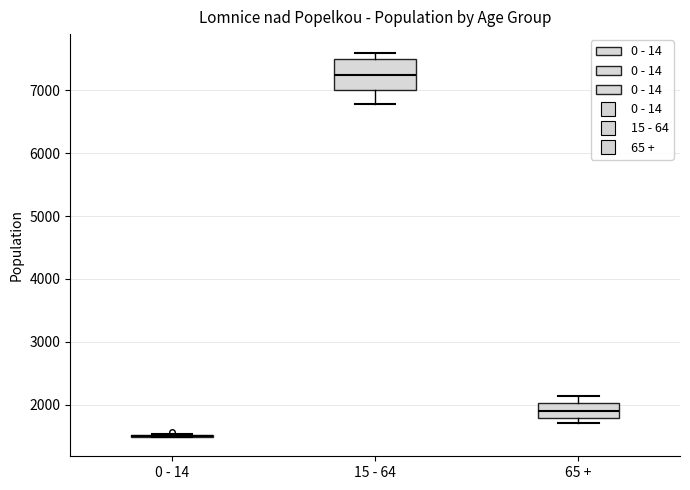

Reading left to right, read every box against the y-axis: the position of its median line, the range the box covers, and the ends of its whiskers. The values are not printed on the chart, so give them approximately, as read against the axis.

0 - 14: box collapsed to a line at 1500, whiskers 1500 to 1500
15 - 64: median 7200, box 7000 to 7500, whiskers 6800 to 7600
65 +: median 1900, box 1800 to 2000, whiskers 1700 to 2100